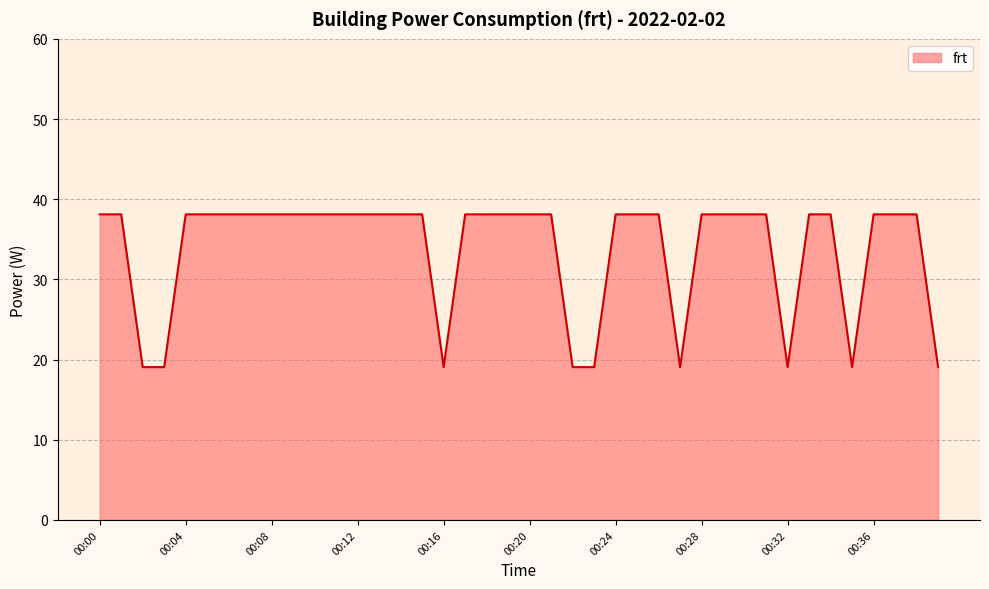

What is the difference between the maximum and minimum values?

19.1